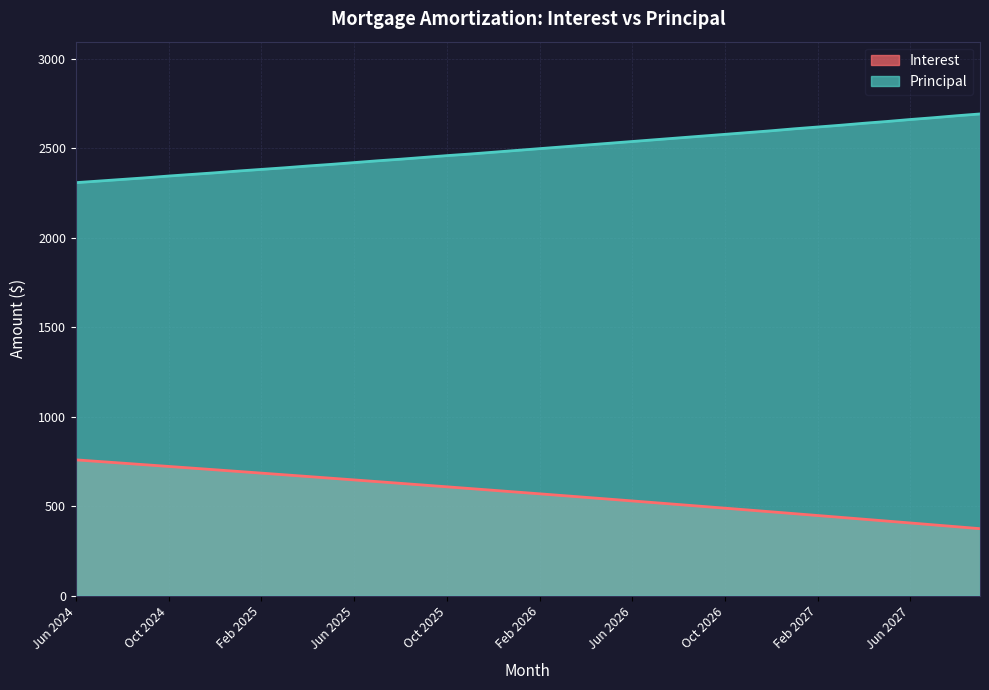

Rank the series by their average value, from lowest to highest.

Interest, Principal